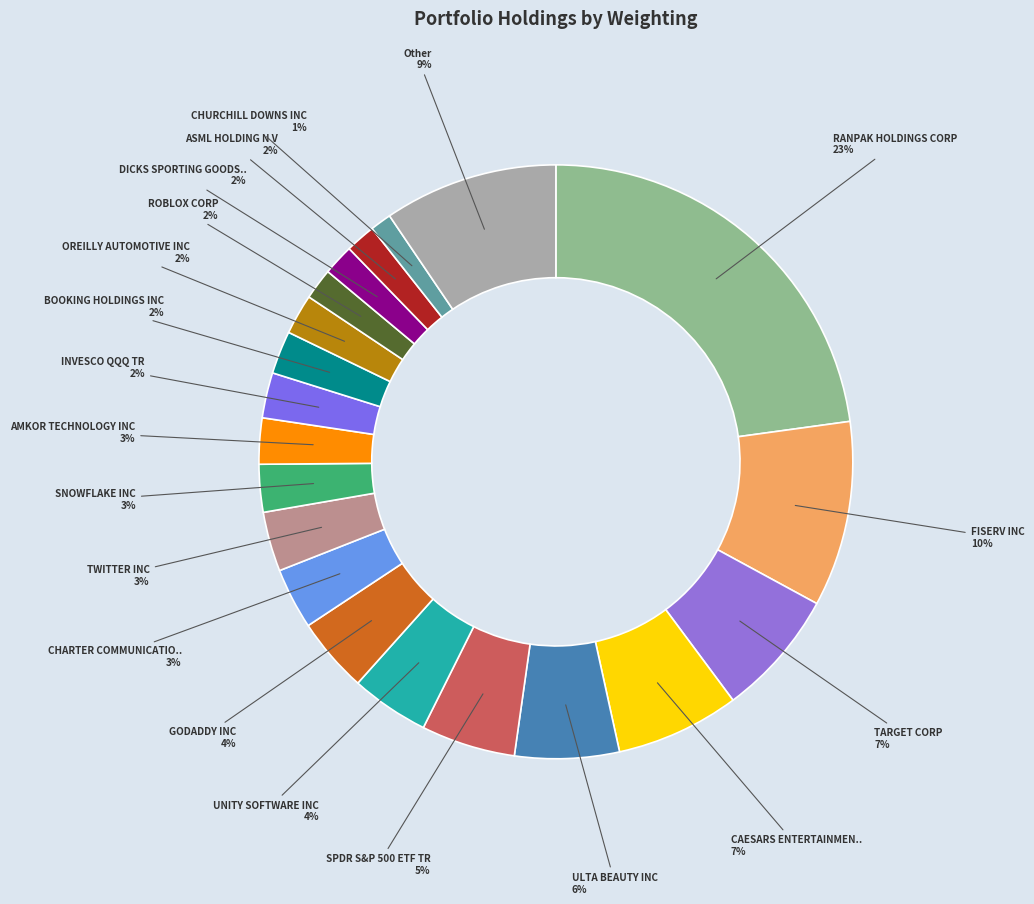

Count the number of slices in the pie.

20